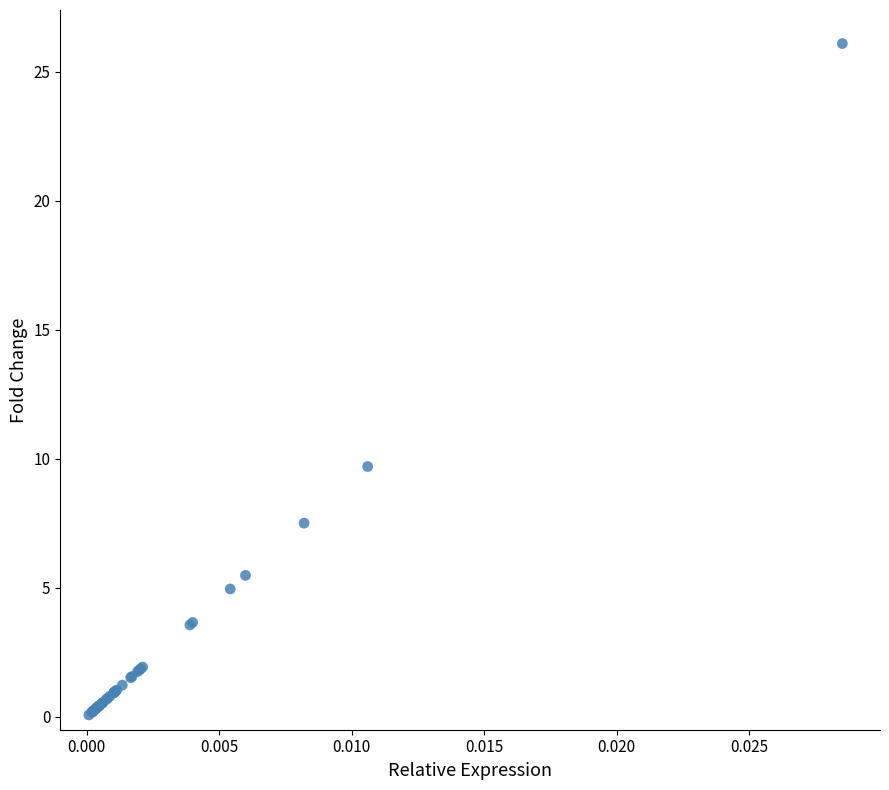

What Y value in the scatter plot is closest to 13?

9.7